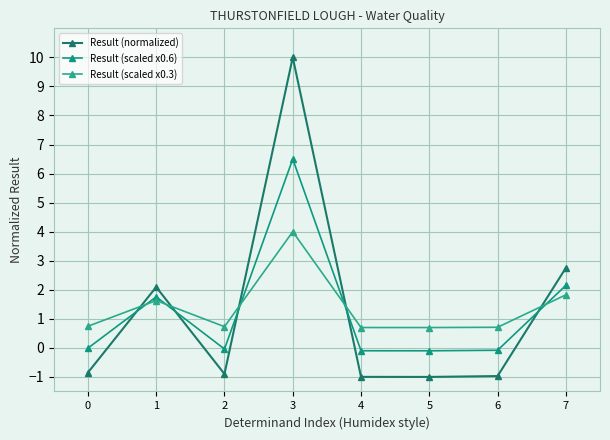

Rank the series by their maximum value, from lowest to highest.

Result (scaled x0.3), Result (scaled x0.6), Result (normalized)